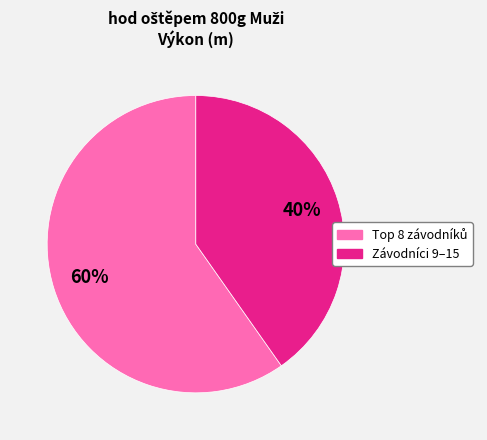

To the nearest percent, what is the difference between the largest and smallest slice percentages?

20%